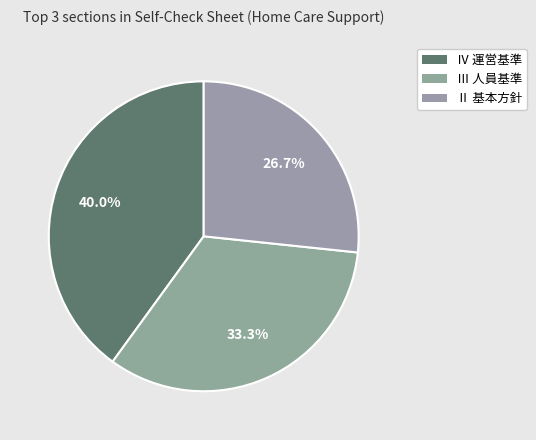

Is there a majority slice in this chart?

No